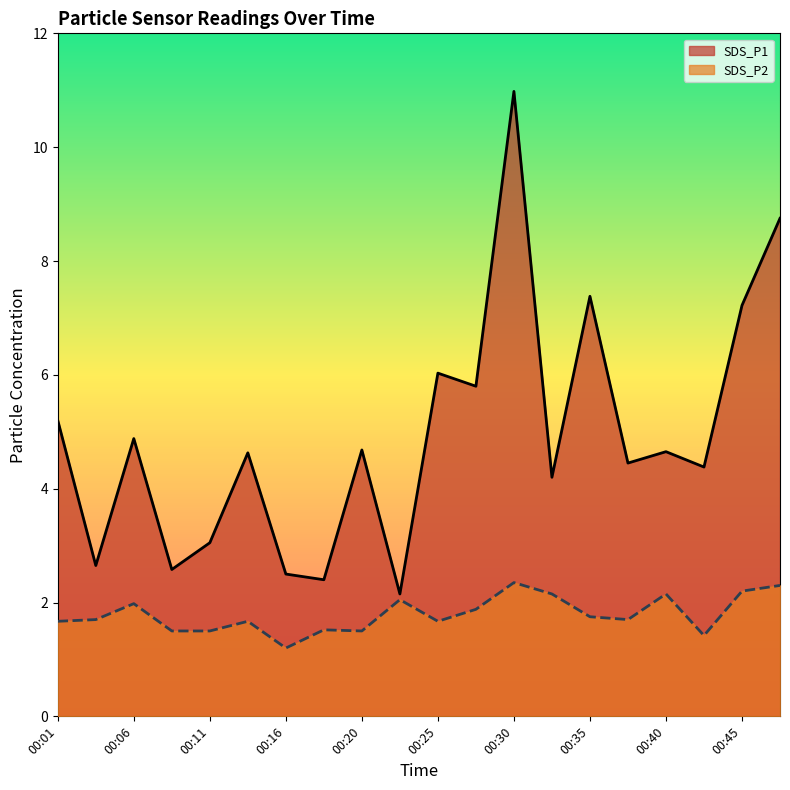

Rank the series at 00:06 from lowest to highest value.

SDS_P2, SDS_P1